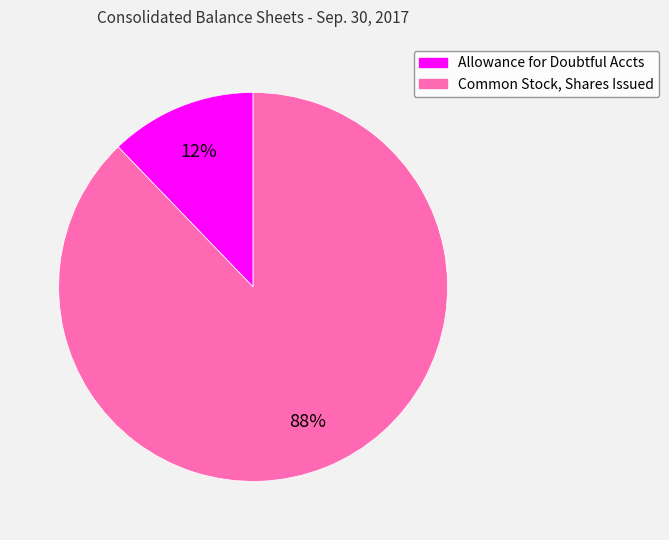

Which slice is the largest?

Common Stock, Shares Issued